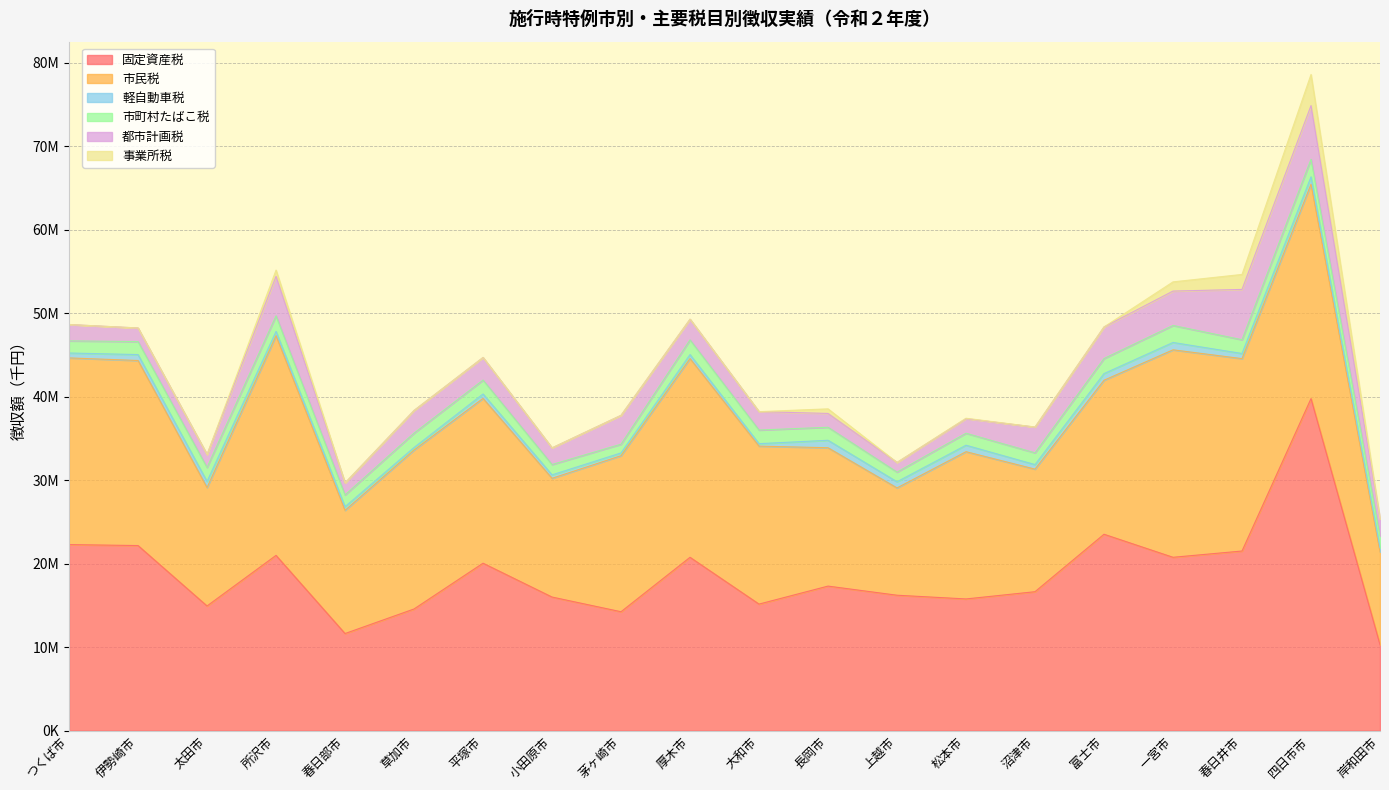

Does the chart have visible grid lines?

Yes